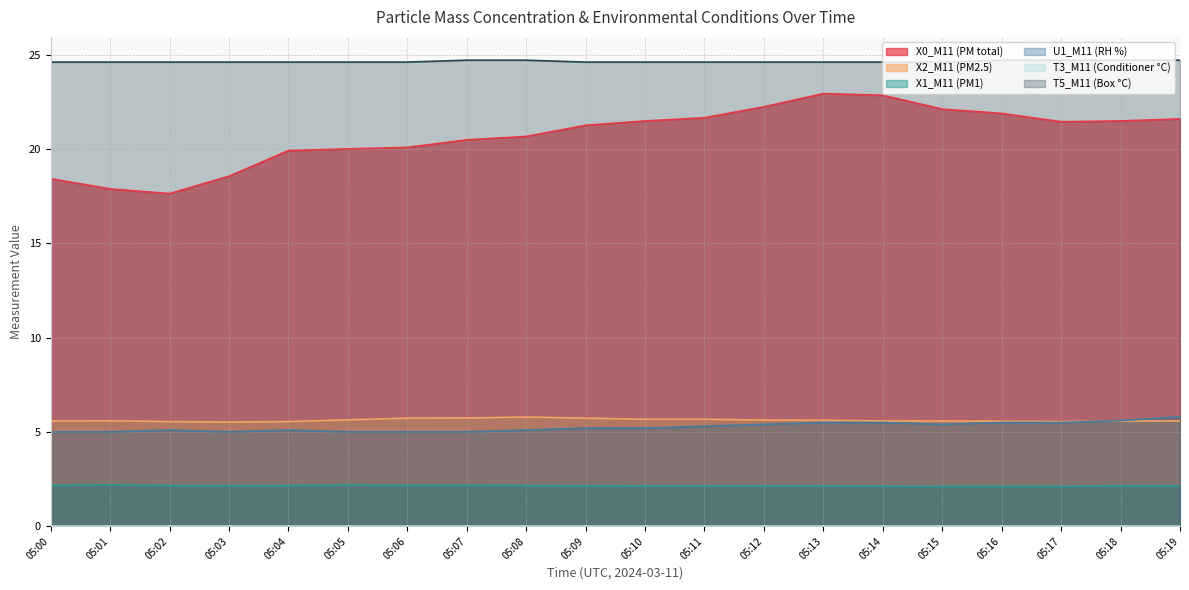

Reading left to right, extract all data points from this chart.

X0_M11 (PM total): 05:00=18.4	05:01=17.9	05:02=17.6	05:03=18.6	05:04=19.9	05:05=20.0	05:06=20.1	05:07=20.5	05:08=20.7	05:09=21.2	05:10=21.5	05:11=21.6	05:12=22.2	05:13=22.9	05:14=22.8	05:15=22.1	05:16=21.9	05:17=21.4	05:18=21.5	05:19=21.6
X2_M11 (PM2.5): 05:00=5.6	05:01=5.6	05:02=5.5	05:03=5.5	05:04=5.5	05:05=5.6	05:06=5.7	05:07=5.7	05:08=5.8	05:09=5.7	05:10=5.7	05:11=5.7	05:12=5.6	05:13=5.6	05:14=5.6	05:15=5.6	05:16=5.6	05:17=5.5	05:18=5.6	05:19=5.6
X1_M11 (PM1): 05:00=2.2	05:01=2.2	05:02=2.2	05:03=2.1	05:04=2.2	05:05=2.2	05:06=2.2	05:07=2.2	05:08=2.2	05:09=2.1	05:10=2.1	05:11=2.1	05:12=2.1	05:13=2.1	05:14=2.1	05:15=2.1	05:16=2.1	05:17=2.1	05:18=2.1	05:19=2.1
U1_M11 (RH %): 05:00=5.0	05:01=5.0	05:02=5.1	05:03=5.0	05:04=5.1	05:05=5.0	05:06=5.0	05:07=5.0	05:08=5.1	05:09=5.2	05:10=5.2	05:11=5.3	05:12=5.4	05:13=5.5	05:14=5.5	05:15=5.4	05:16=5.5	05:17=5.5	05:18=5.6	05:19=5.8
T5_M11 (Box °C): 05:00=24.6	05:01=24.6	05:02=24.6	05:03=24.6	05:04=24.6	05:05=24.6	05:06=24.6	05:07=24.7	05:08=24.7	05:09=24.6	05:10=24.6	05:11=24.6	05:12=24.6	05:13=24.6	05:14=24.6	05:15=24.6	05:16=24.7	05:17=24.7	05:18=24.7	05:19=24.7